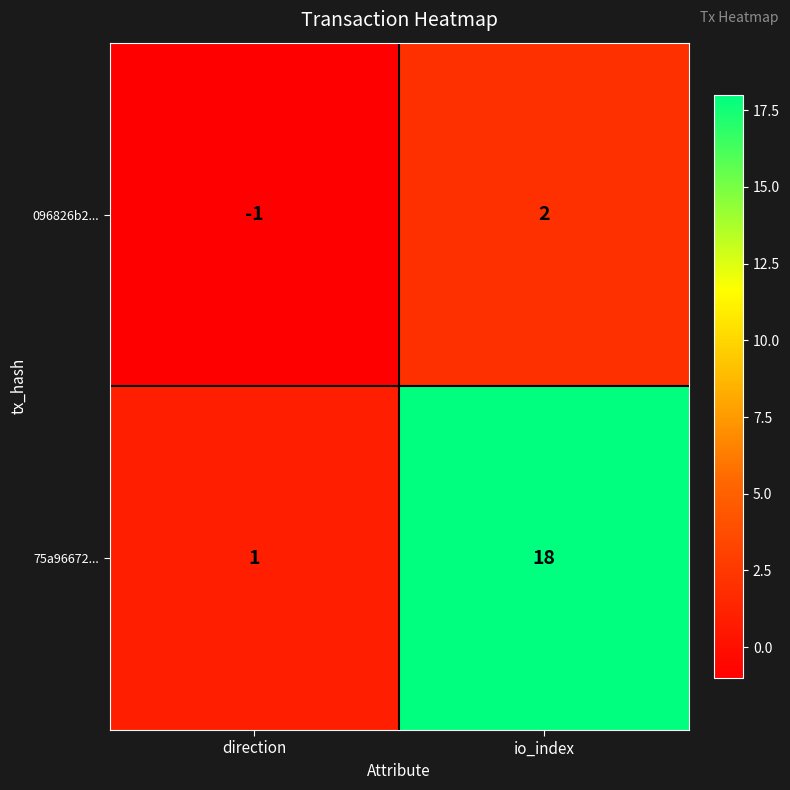

What is the maximum value shown in the chart?

18